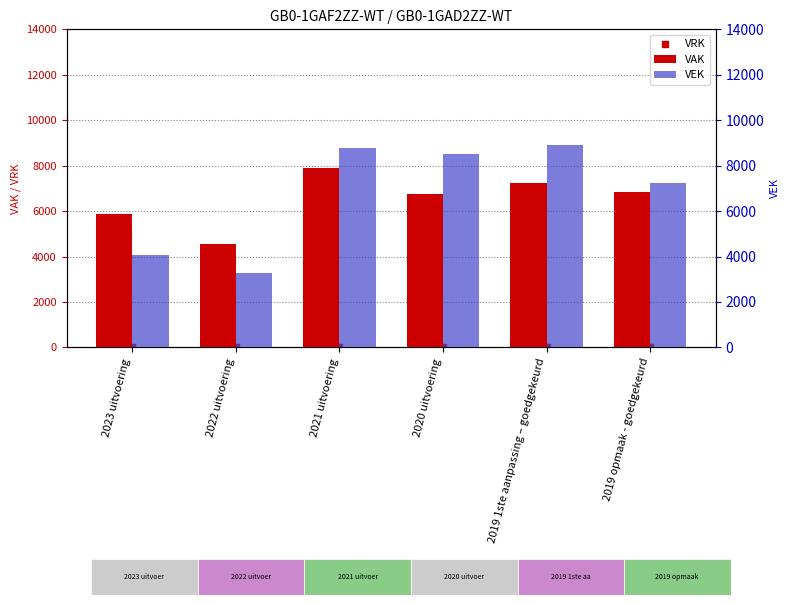

At how many categories does at least one series exceed 8890?

1